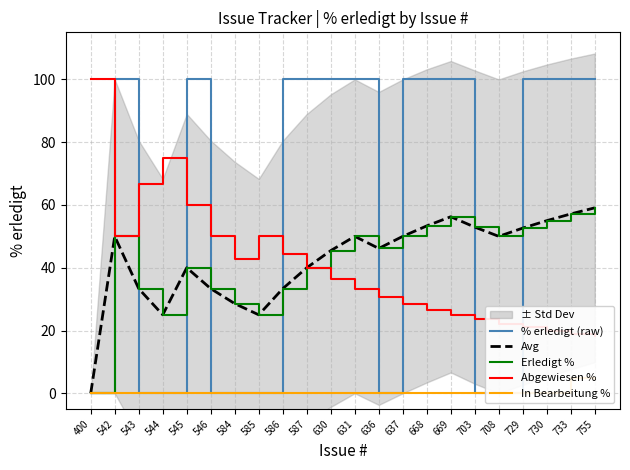

What is the sum of the Erledigt % values at 546 and 637?

83.3